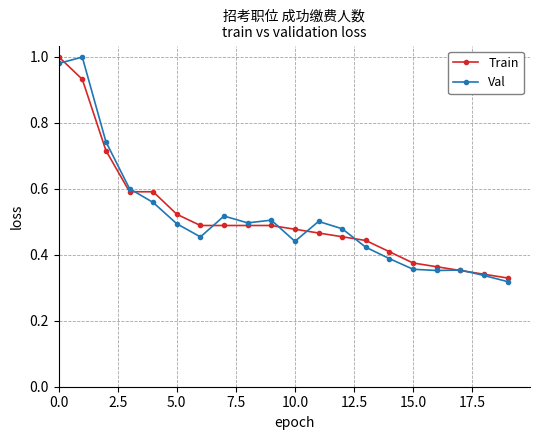

True or false: Val has more than 2 points higher than both neighbors.

True